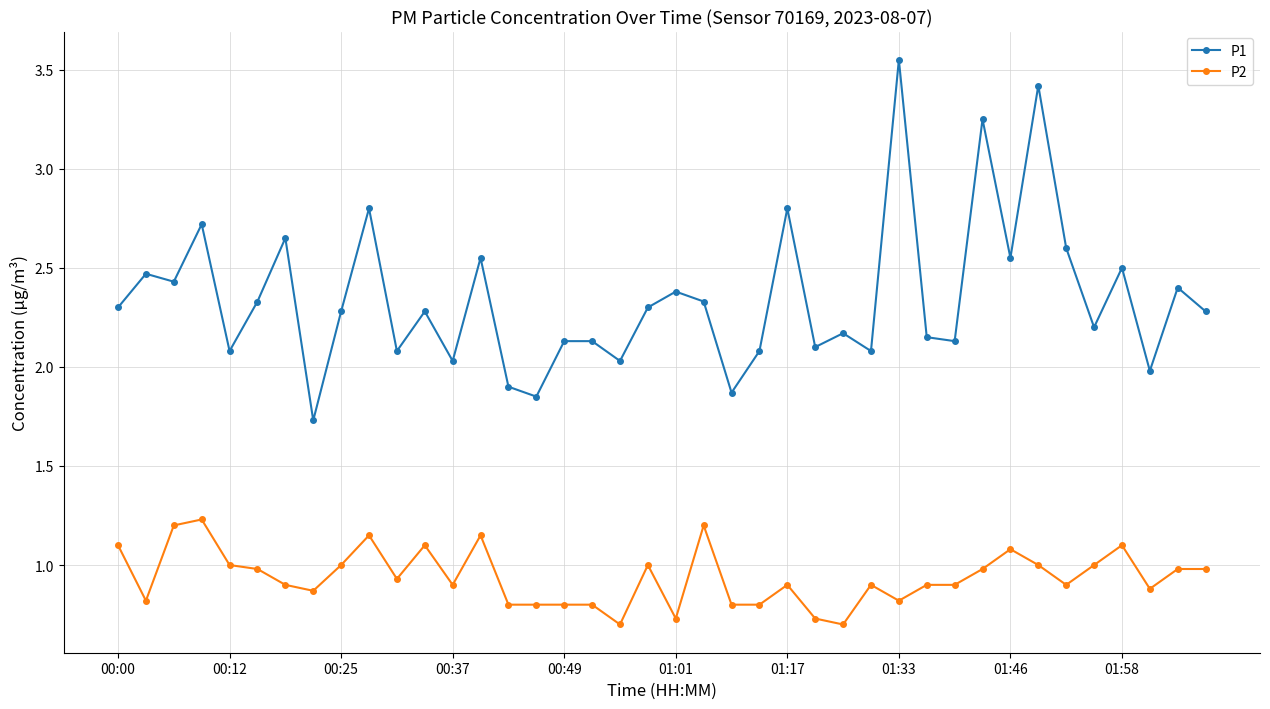

What is the value of the P2 point at the 6th from the left?

1.0